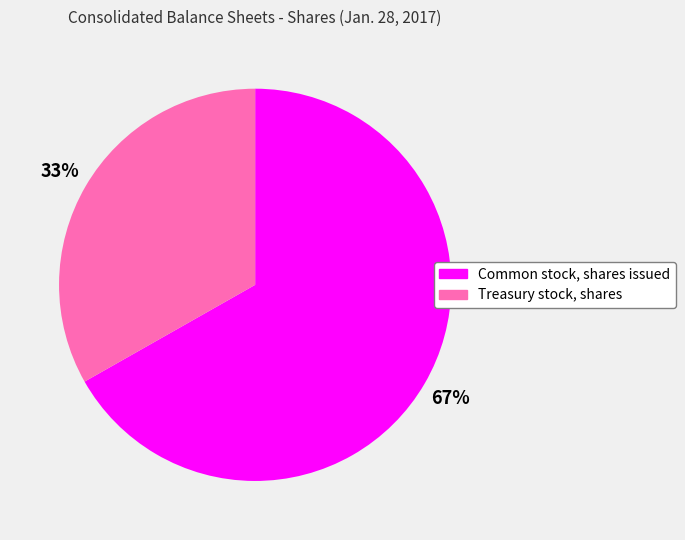

To the nearest percent, what portion does Treasury stock, shares represent?

33%